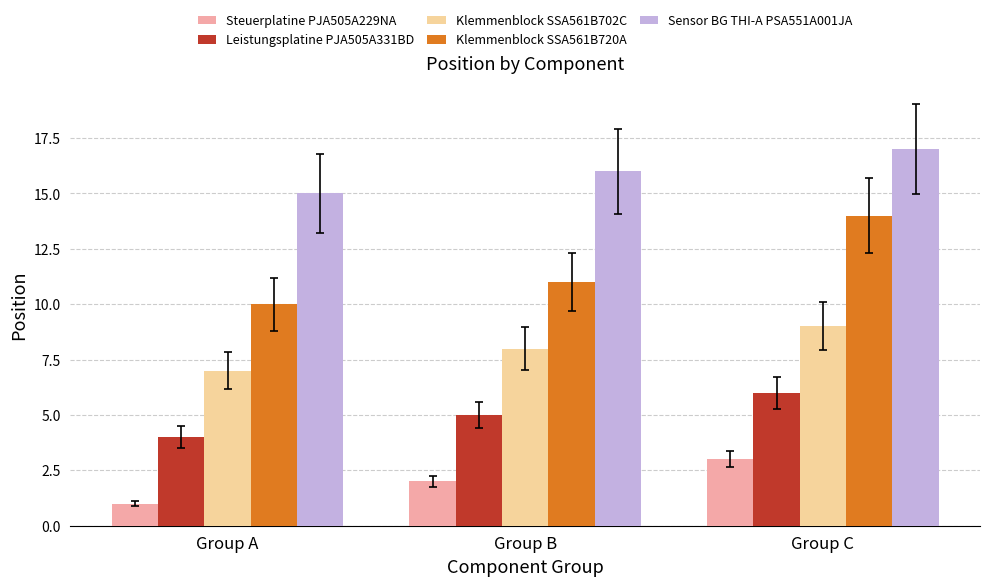

How many Klemmenblock SSA561B702C values are between 7 and 9?

3